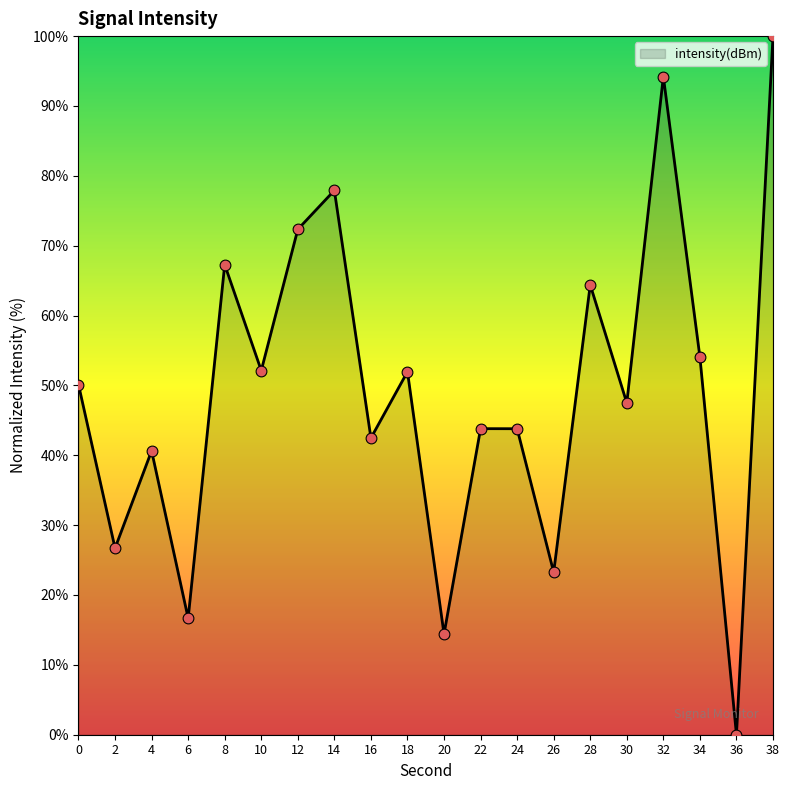

Which has a higher value, 8 or 38?

38